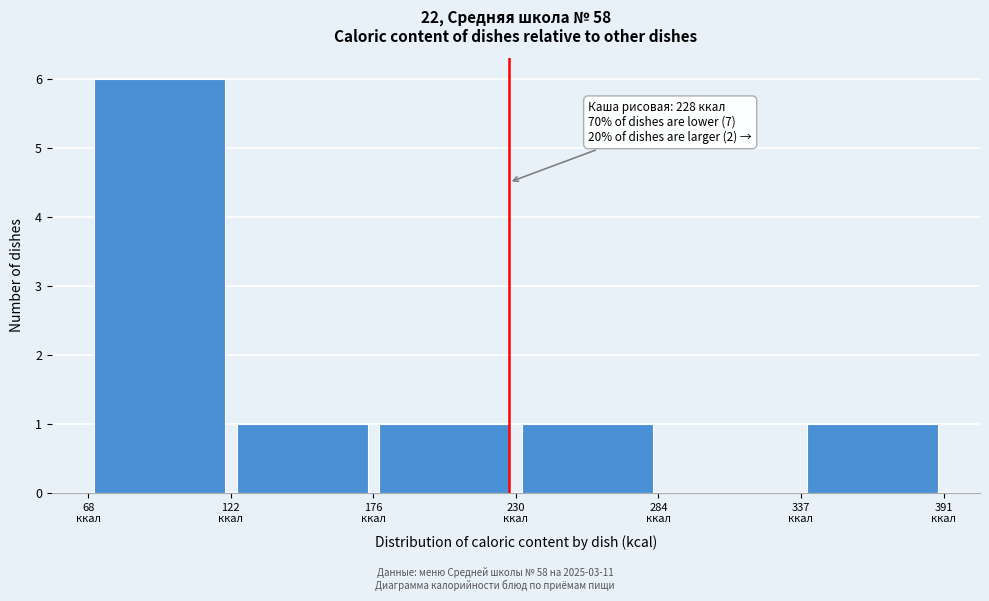

Which range on the x-axis has the tallest bar?

70 to 120